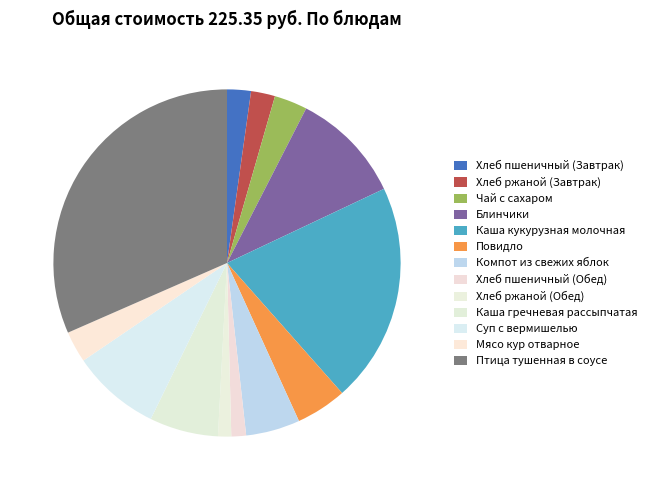

Is there a majority slice in this chart?

No